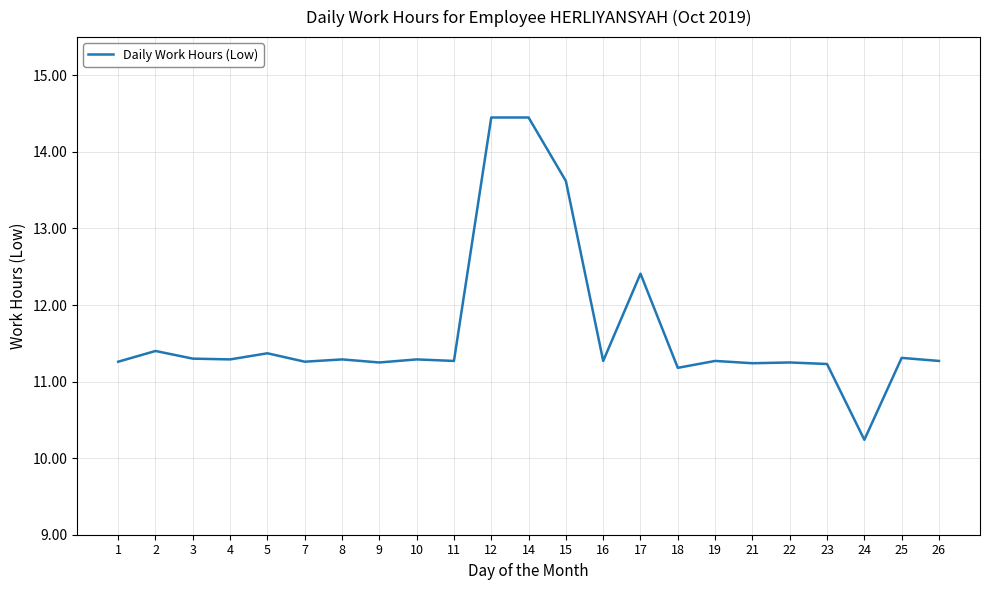

What is the smallest value displayed?

10.2